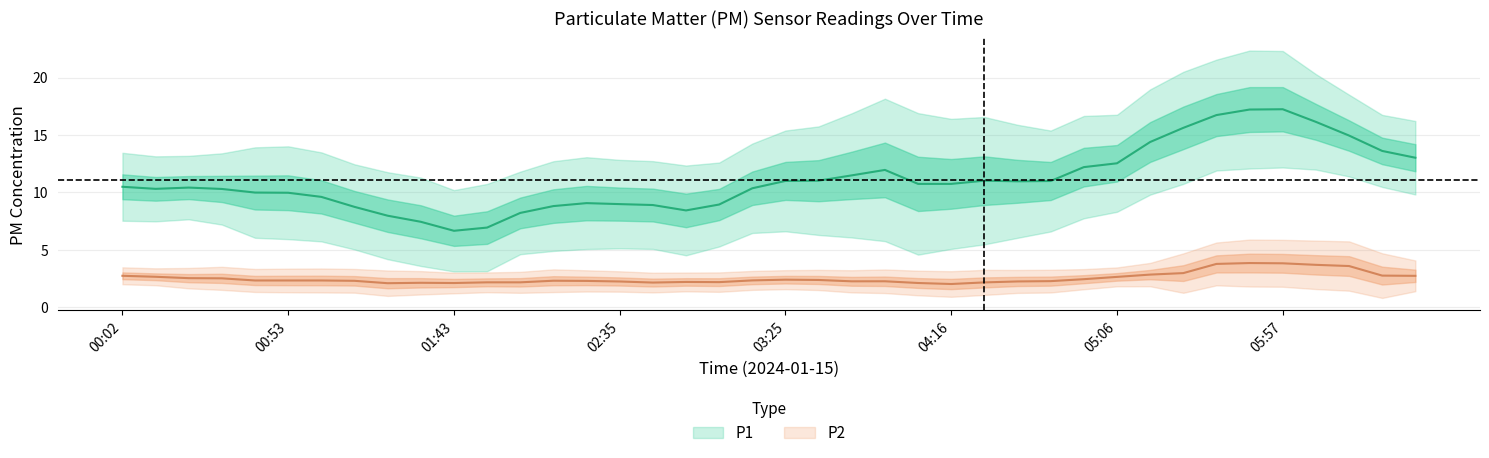

What position from the left is 00:02?

1